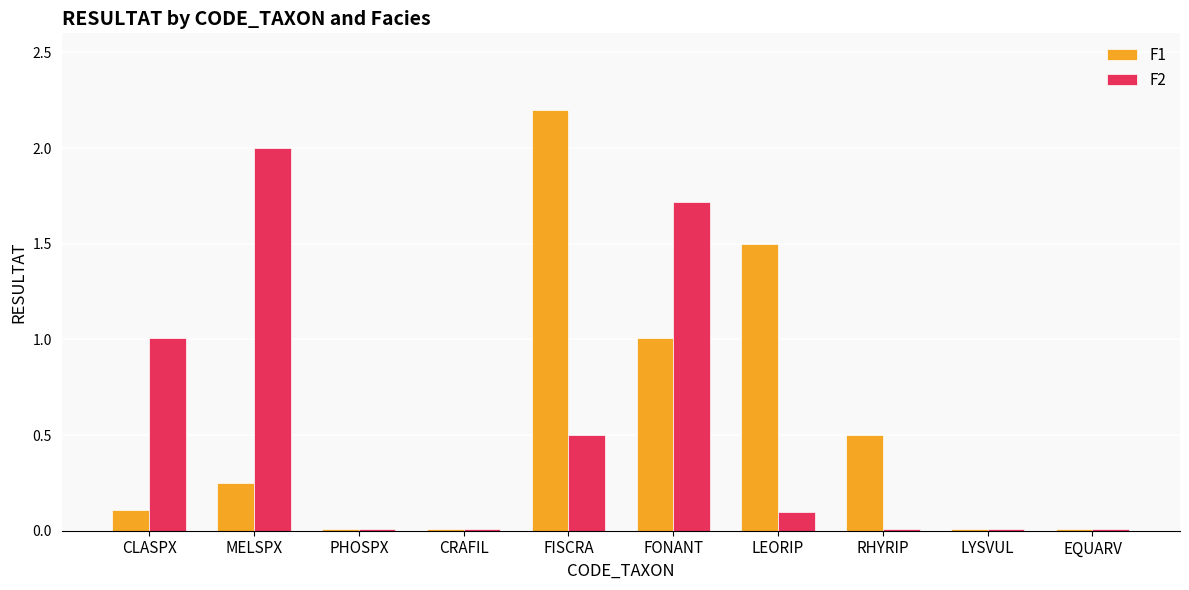

How many bars are there in total?

20